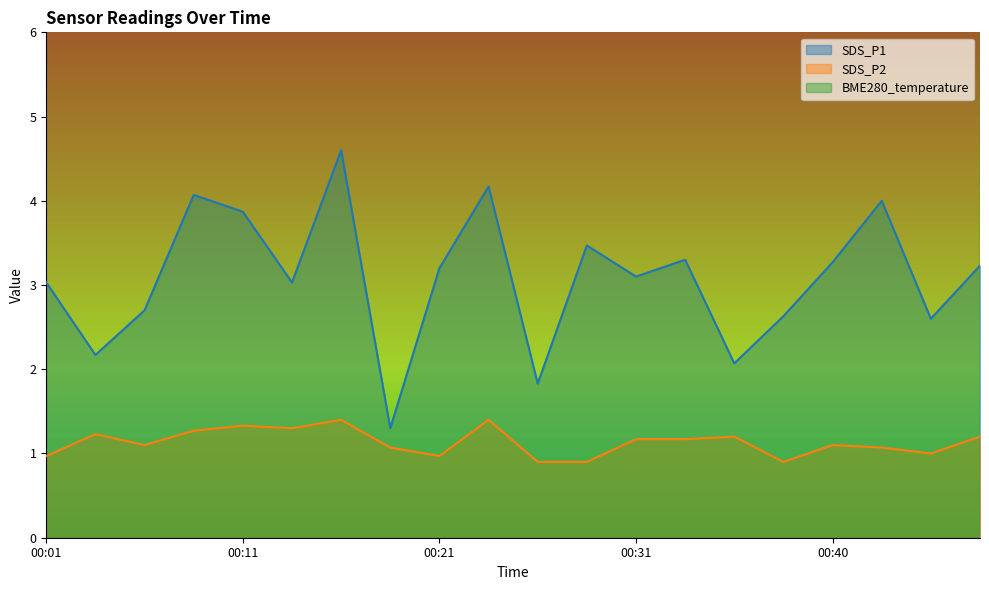

What is the value of the BME280_temperature point at the 9th from the left?

14.8